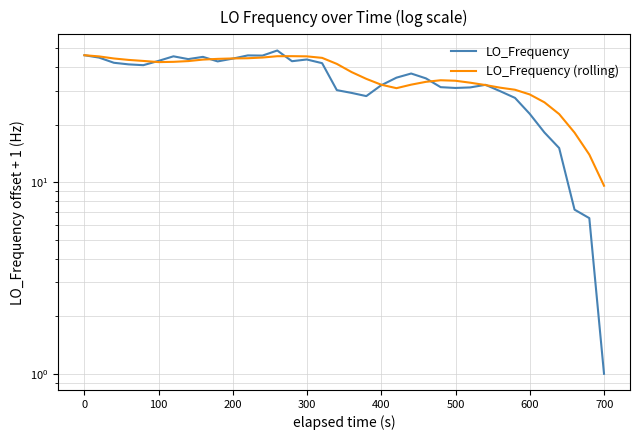

List the series in order of their peak value, highest first.

LO_Frequency, LO_Frequency (rolling)